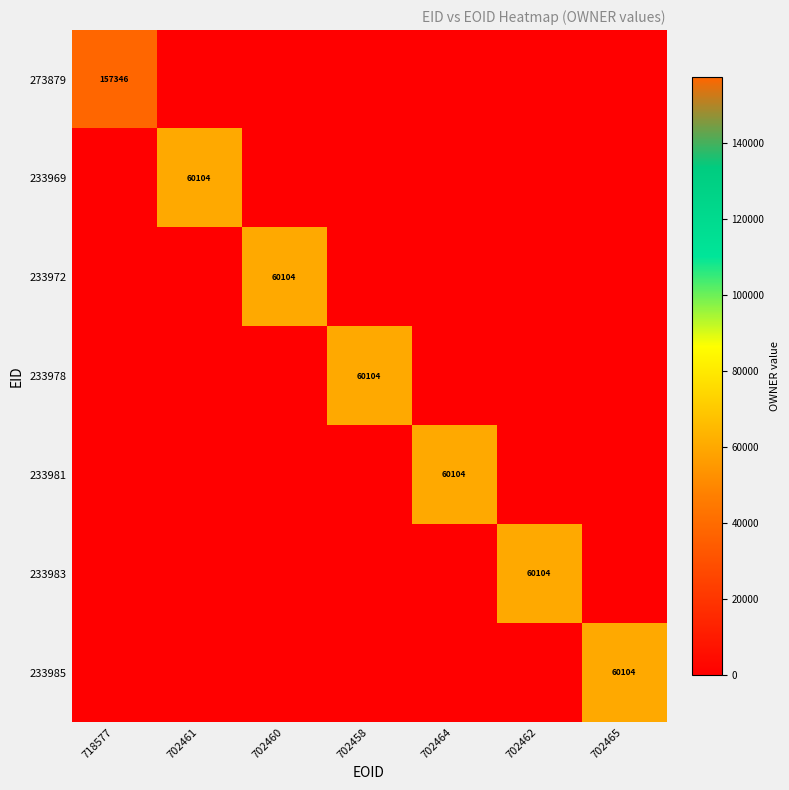

The 233981 series shows 0 at 702462. True or false?

True